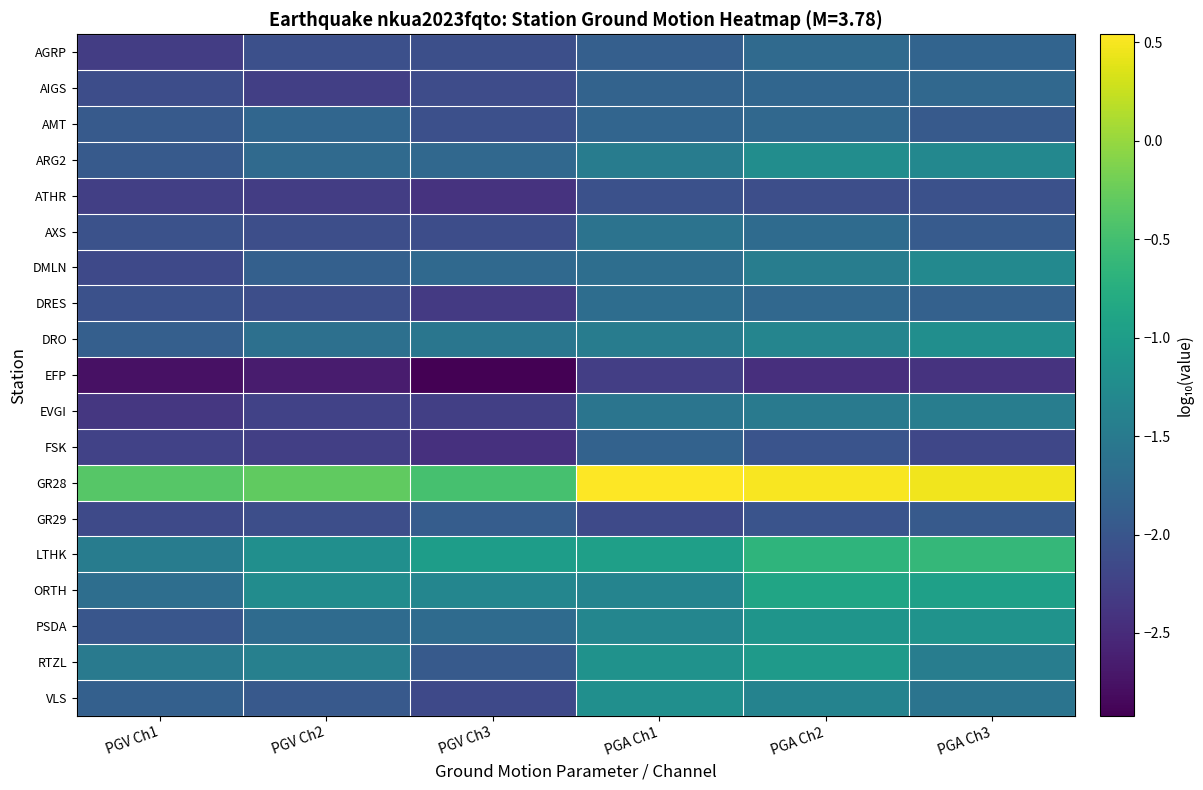

What is the difference between the highest and lowest values at PGV Ch3?

2.4